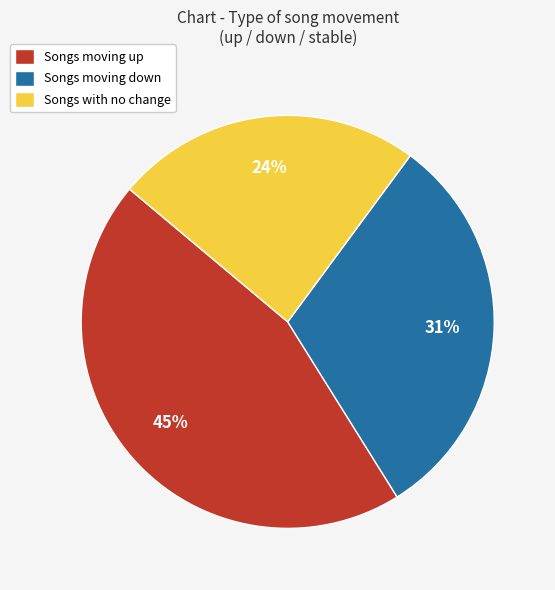

To the nearest percent, what percentage of the pie is Songs moving up?

45%